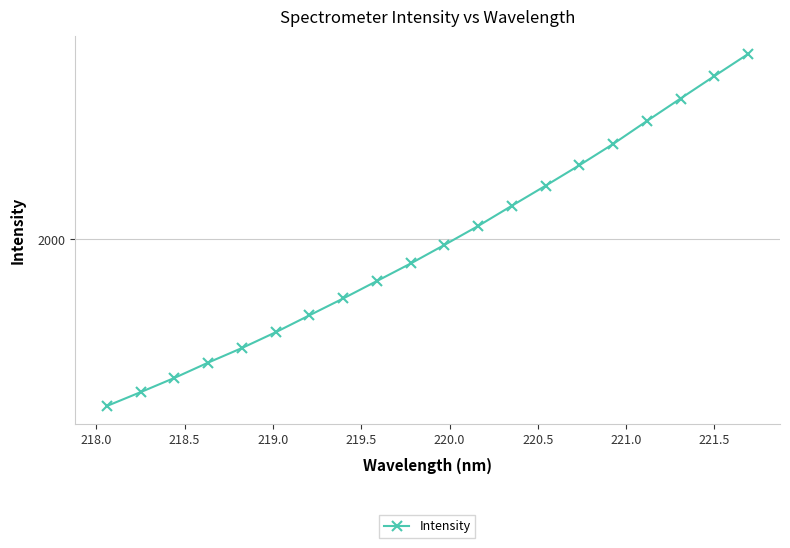

What is the sum of all values?

39739.7